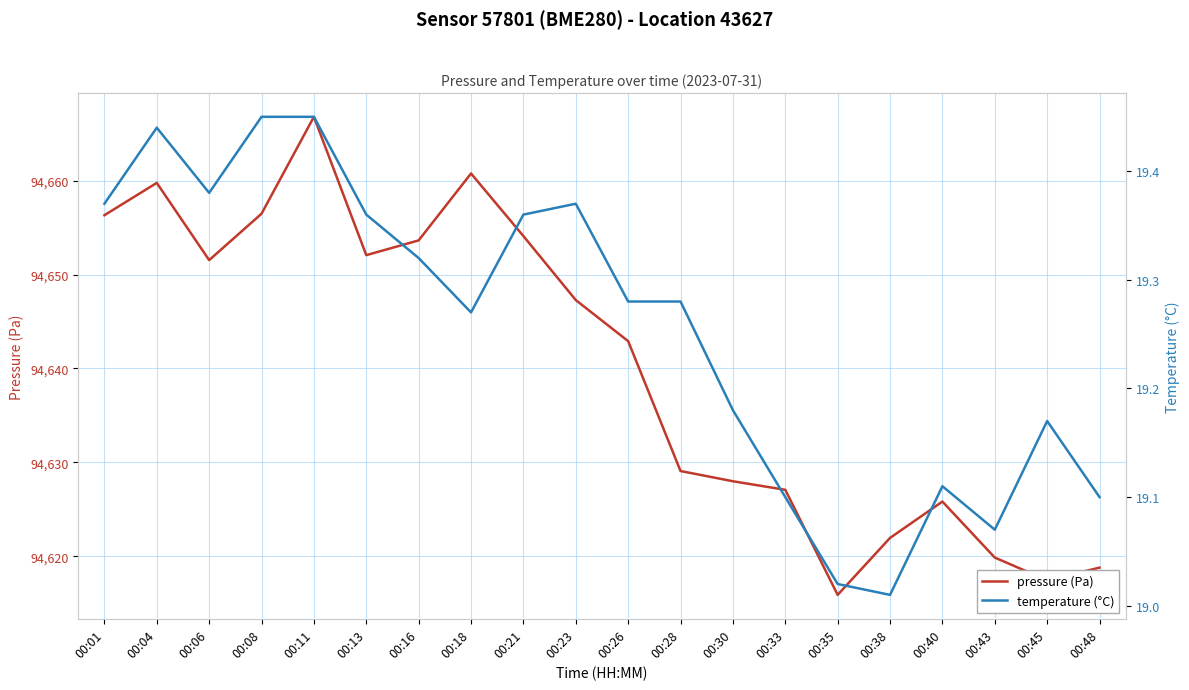

True or false: temperature (°C) and pressure (Pa) cross at least once.

False